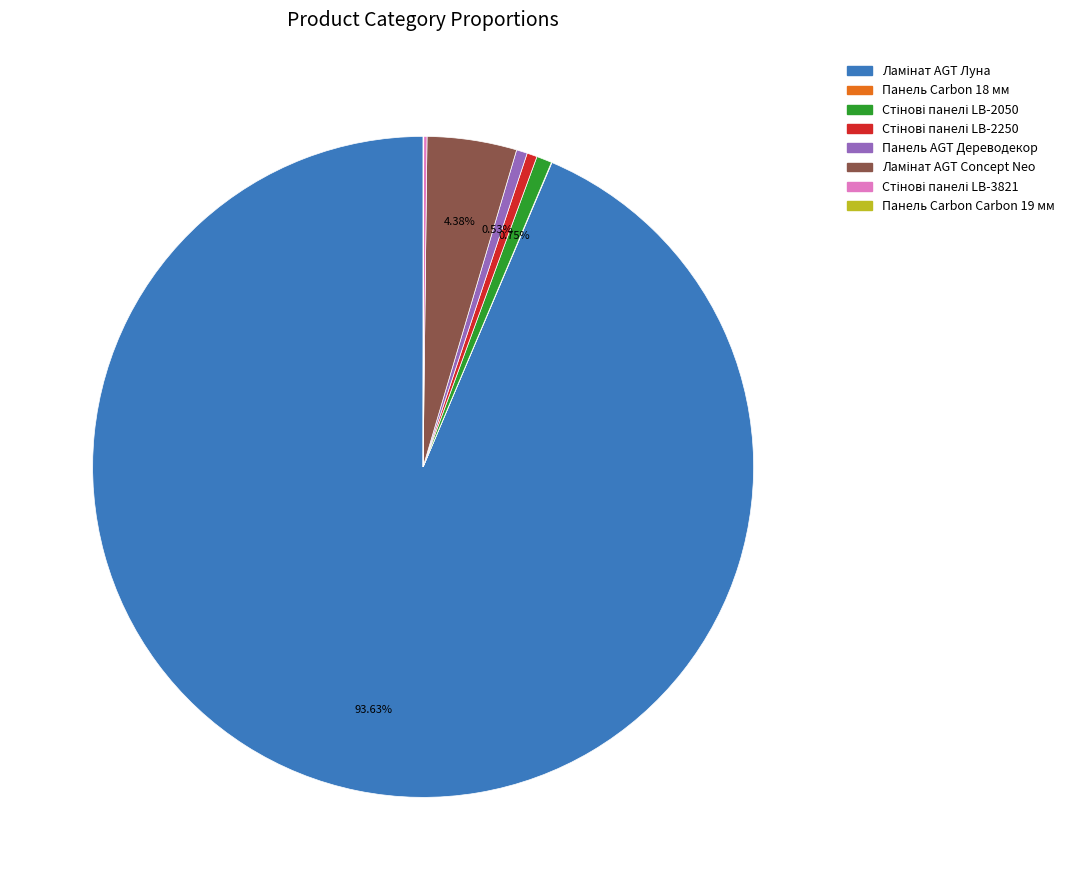

Is there any slice that represents more than half of the pie?

Yes